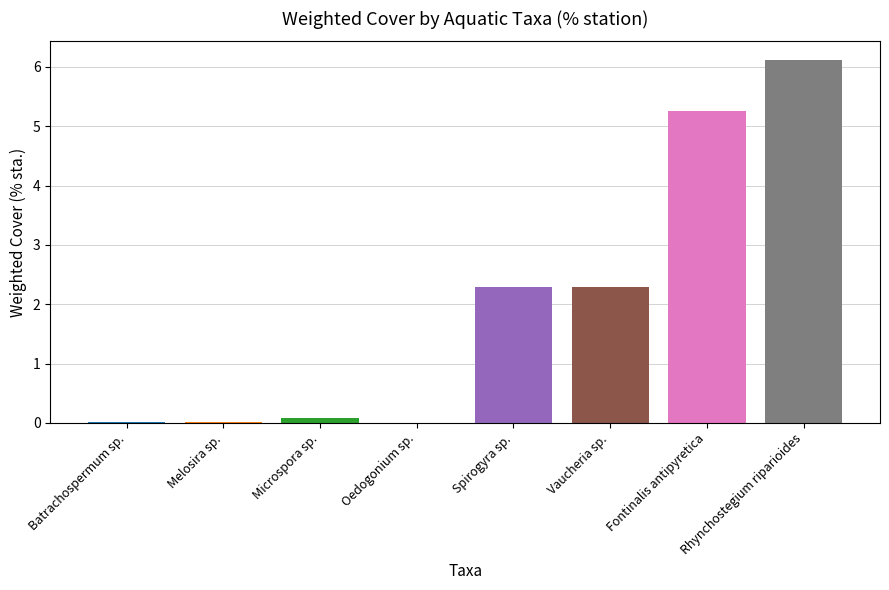

How many categories are shown in the chart?

8